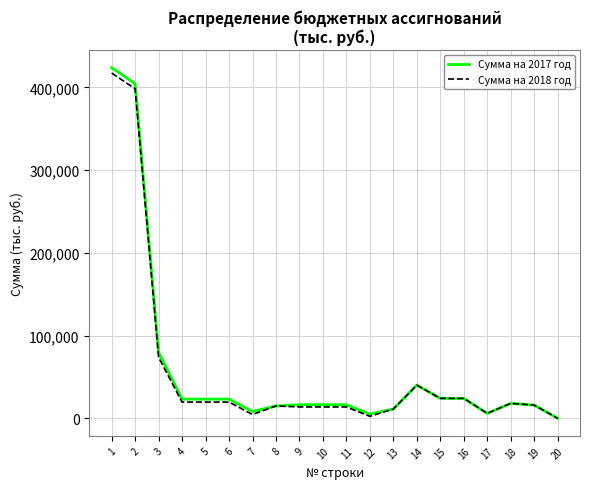

What are all the series names shown in the legend?

Сумма на 2017 год, Сумма на 2018 год